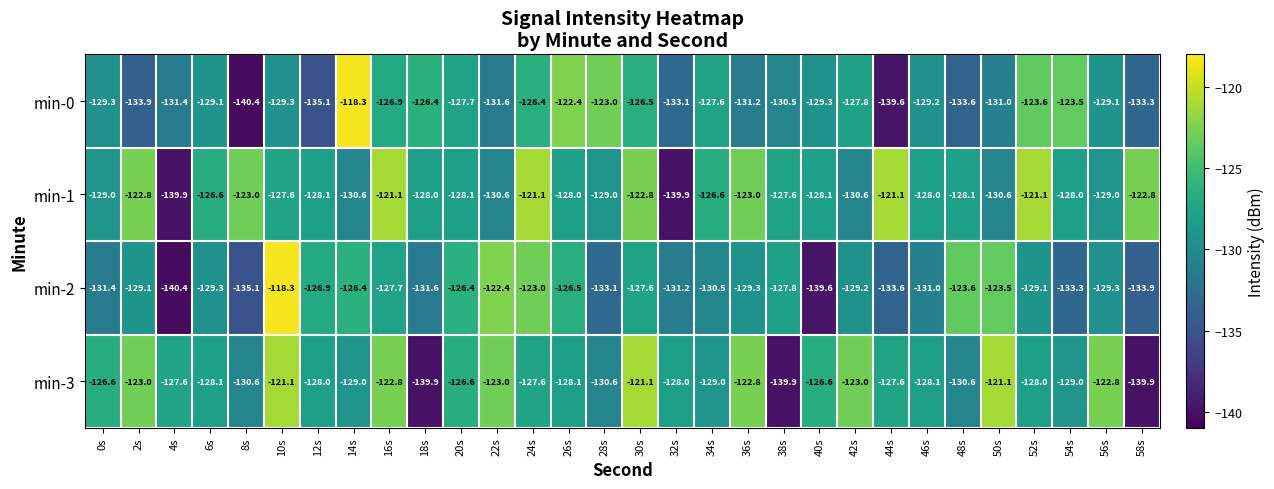

Rank the series at 8s from highest to lowest value.

min-1, min-3, min-2, min-0